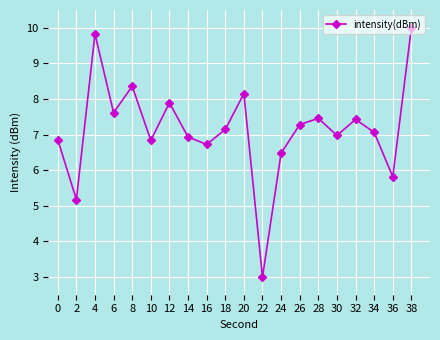

Count the number of categories in the chart.

20